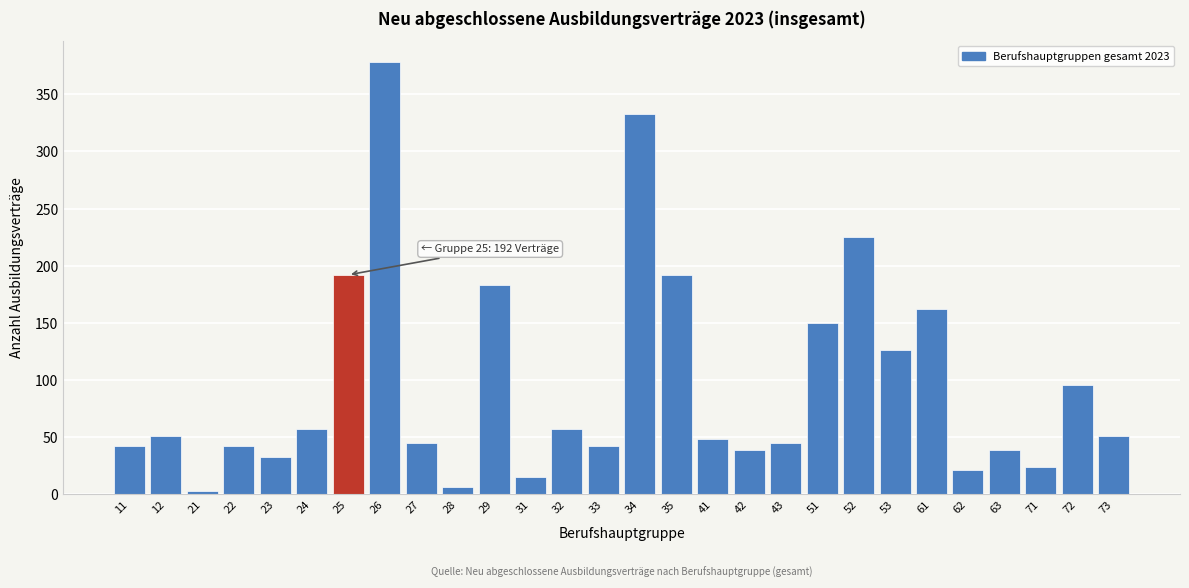

Reading right to left, transcribe all the data shown in this chart.

51	96	24	39	21	162	126	225	150	45	39	48	192	333	42	57	15	183	6	45	378	192	57	33	42	3	51	42